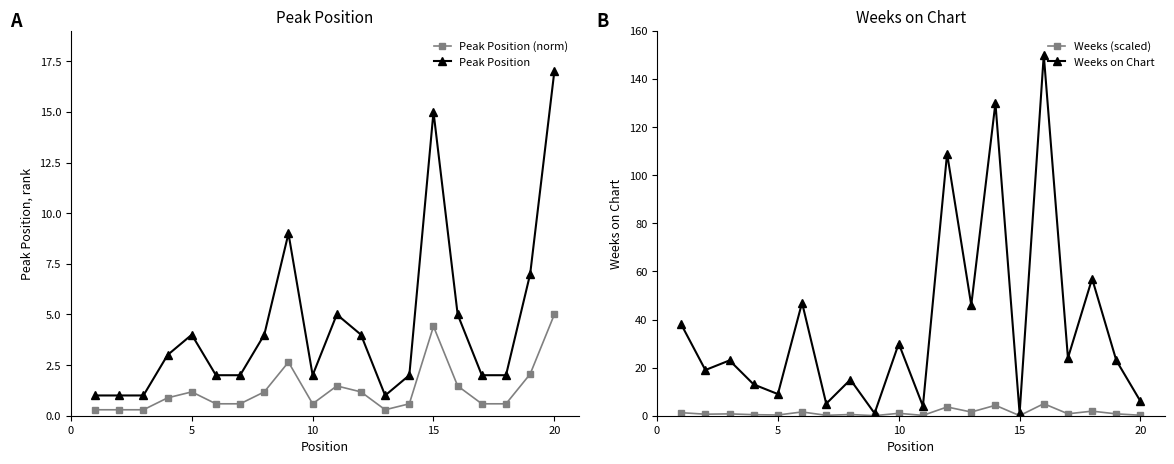

True or false: Peak Position (norm) and Peak Position cross at least once.

False